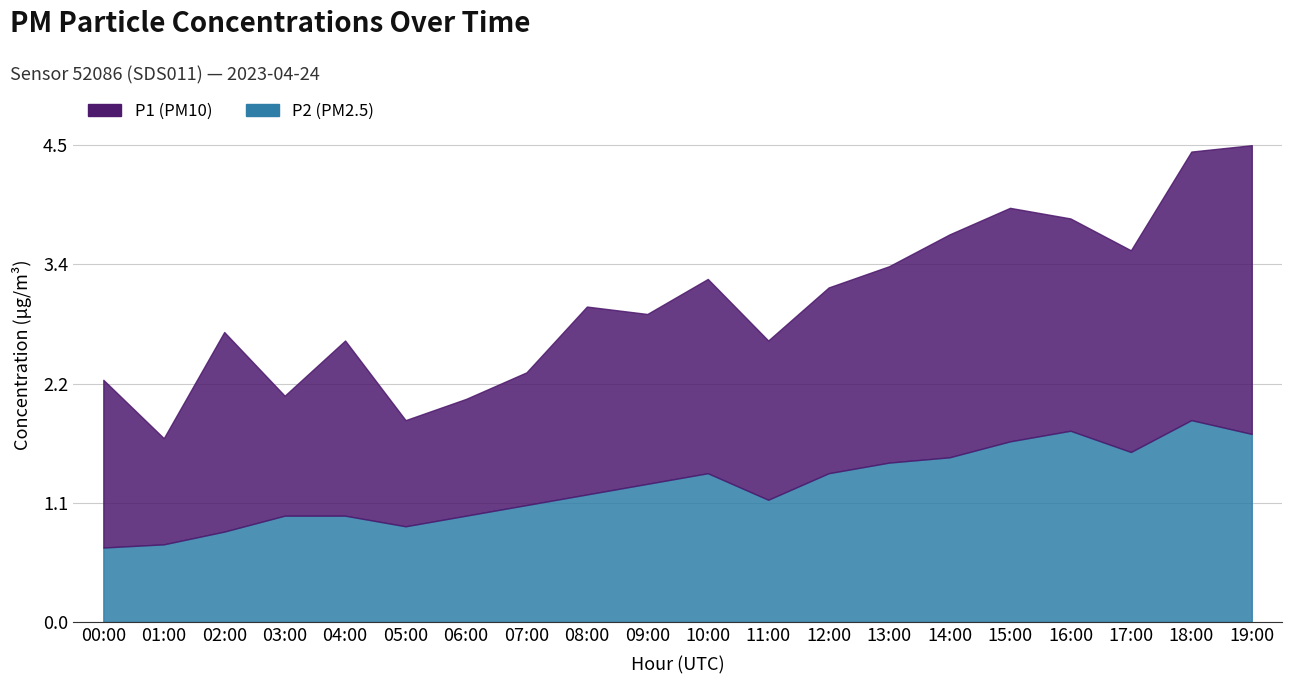

What is the label of the 3rd point from the left?

02:00